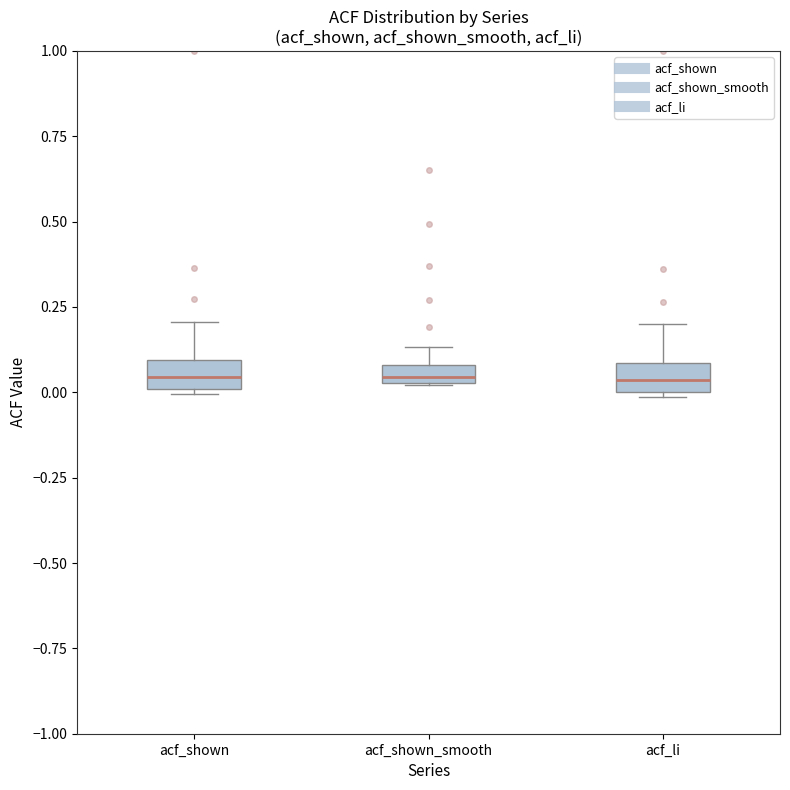

Where is the upper edge of the box for acf_shown on the y-axis? The values are not printed on the chart, so give them approximately, as read against the axis.

0.10